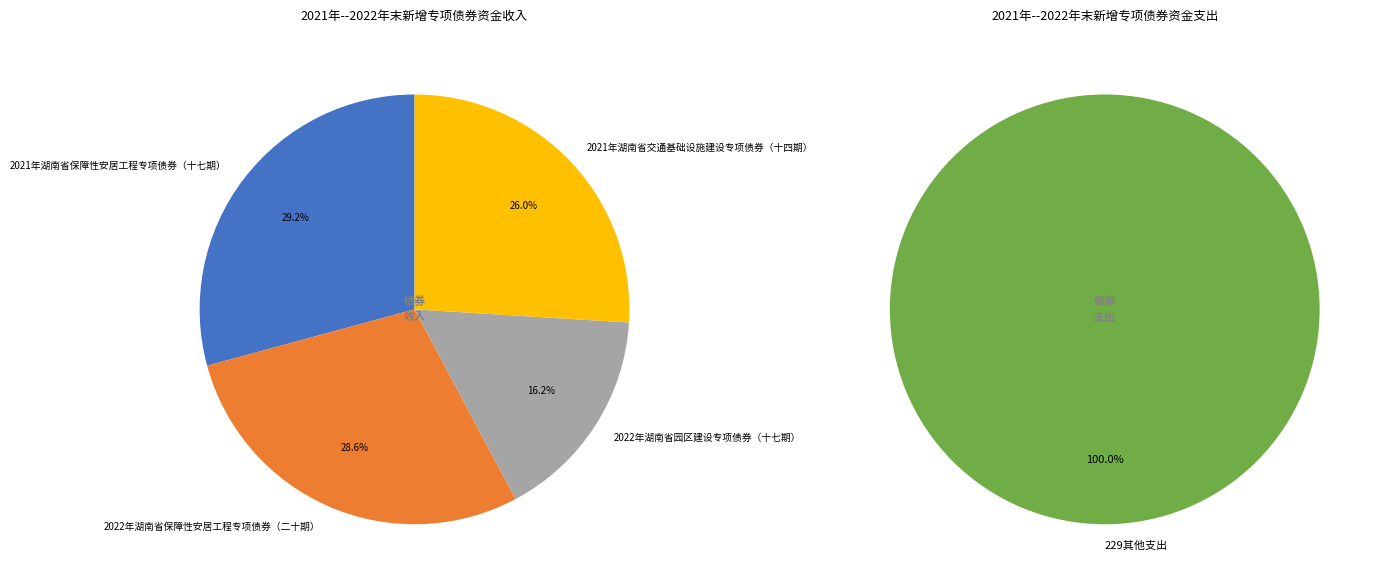

What is the smallest slice in the pie chart?

2022年湖南省园区建设专项债券（十七期）